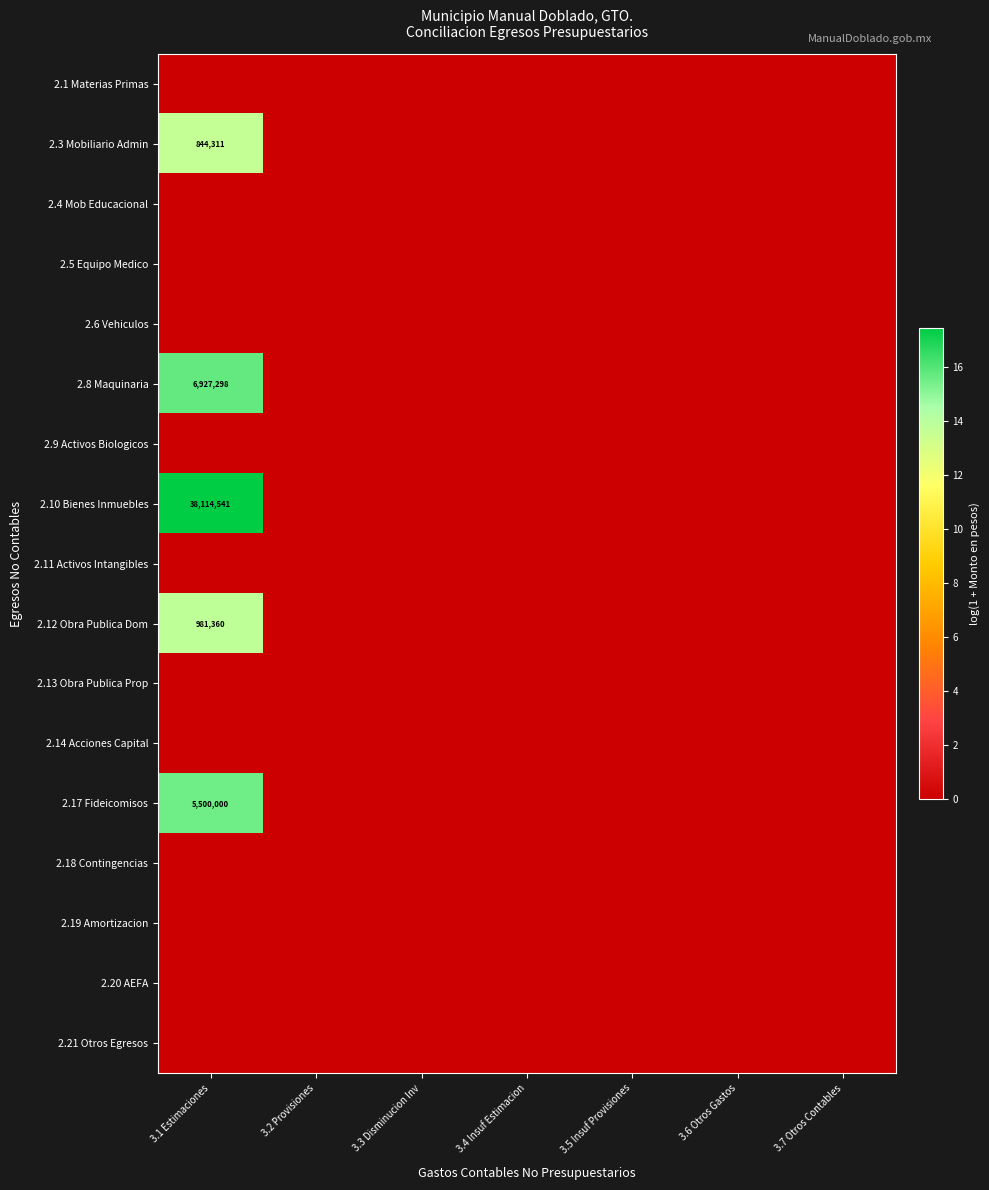

At which category does the chart reach its minimum across all series?

3.1 Estimaciones